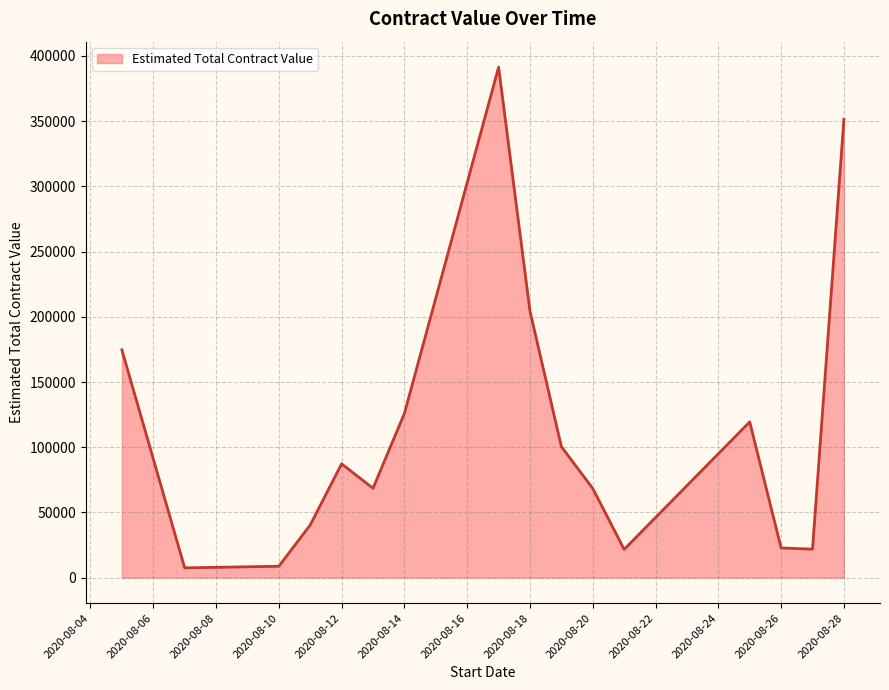

What is the difference between the maximum and minimum values?

383863.3